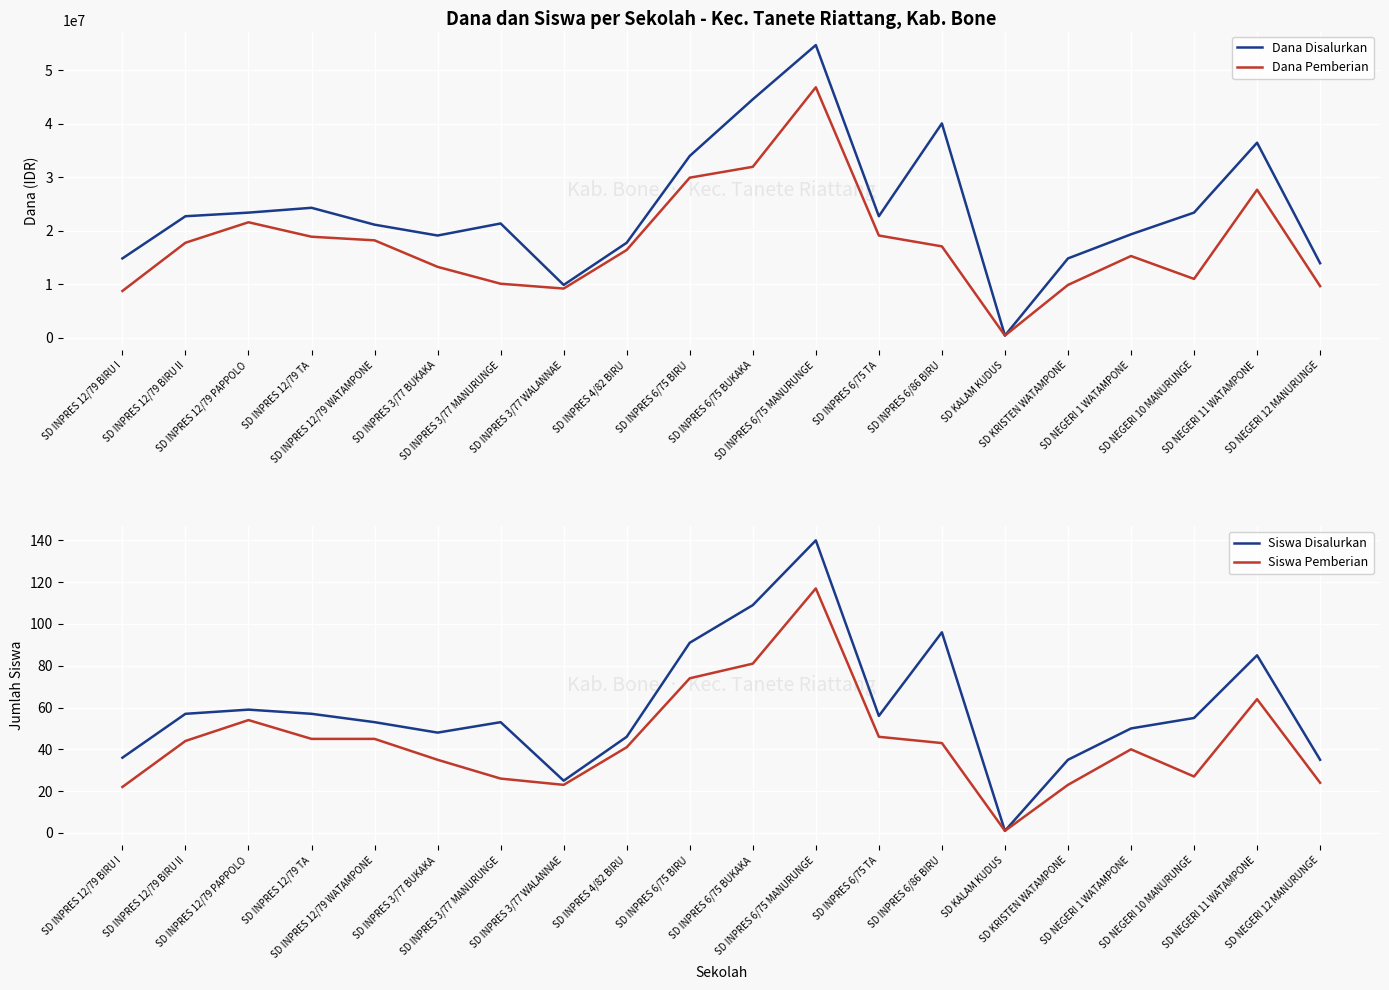

Is it true that Dana Disalurkan equals 22725000 at SD INPRES 6/75 TA?

True